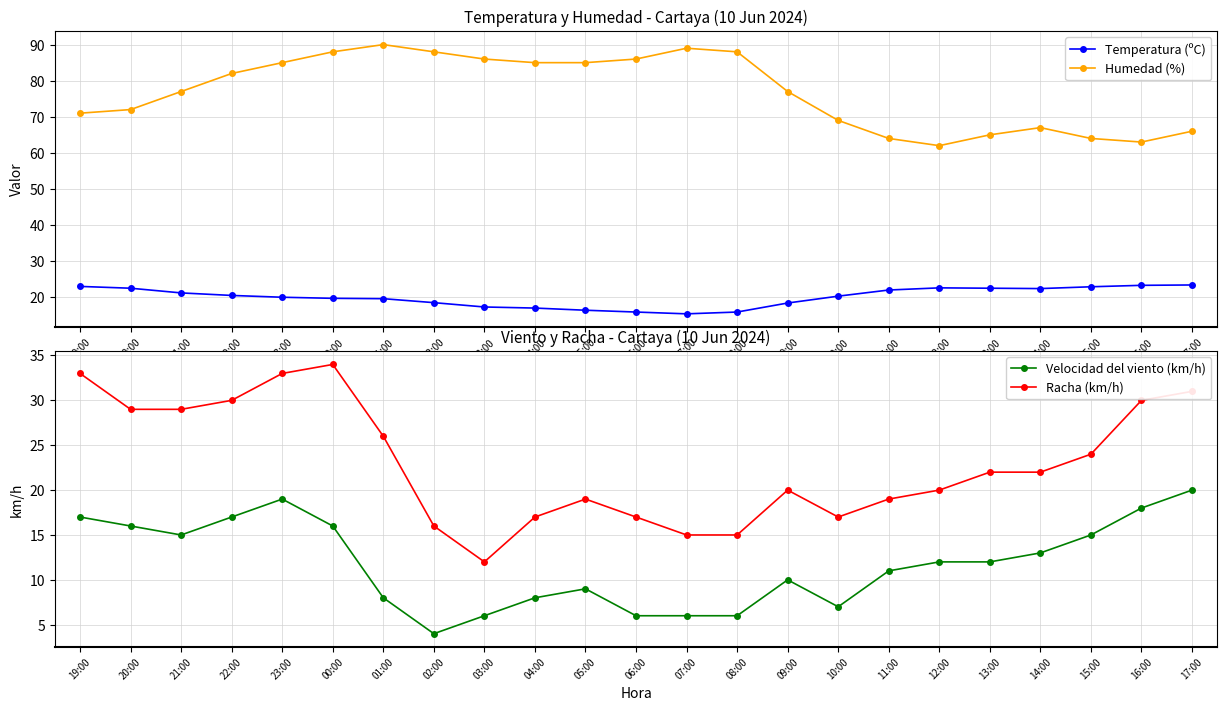

Which category has the highest value across all series?

01:00